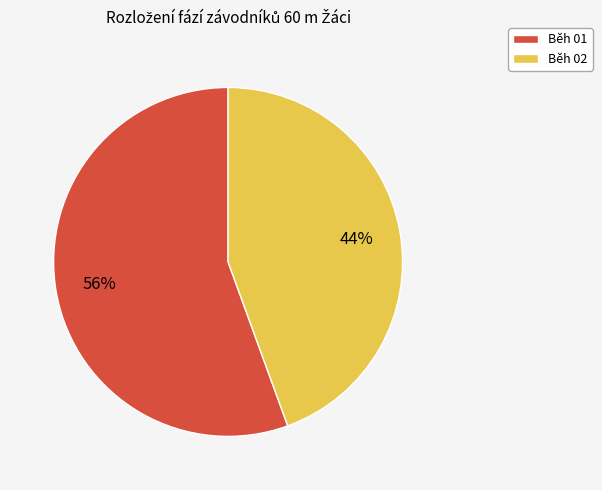

Rank the categories by value from highest to lowest.

Běh 01, Běh 02